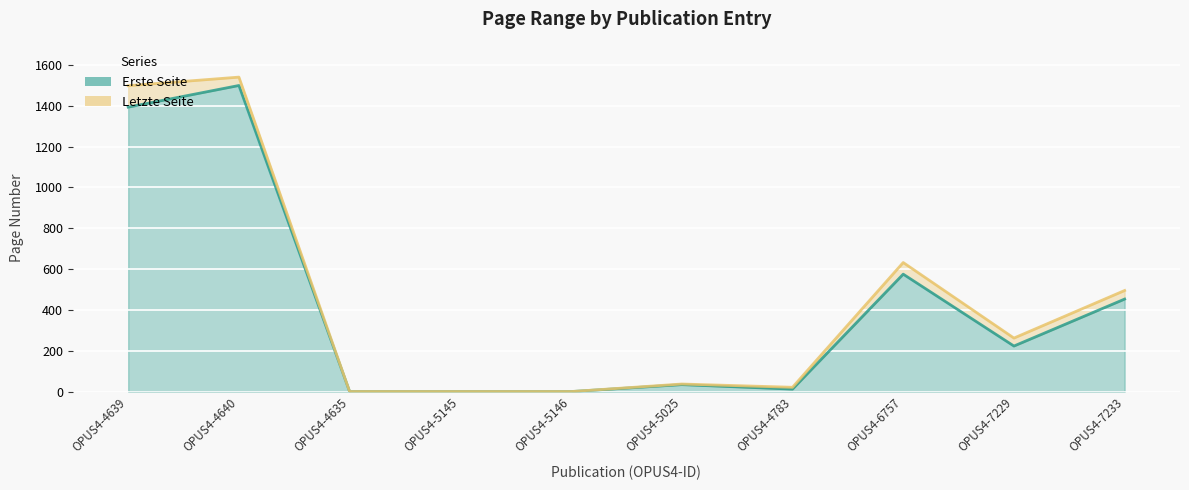

True or false: Letzte Seite has more than 1 interior local peaks.

True